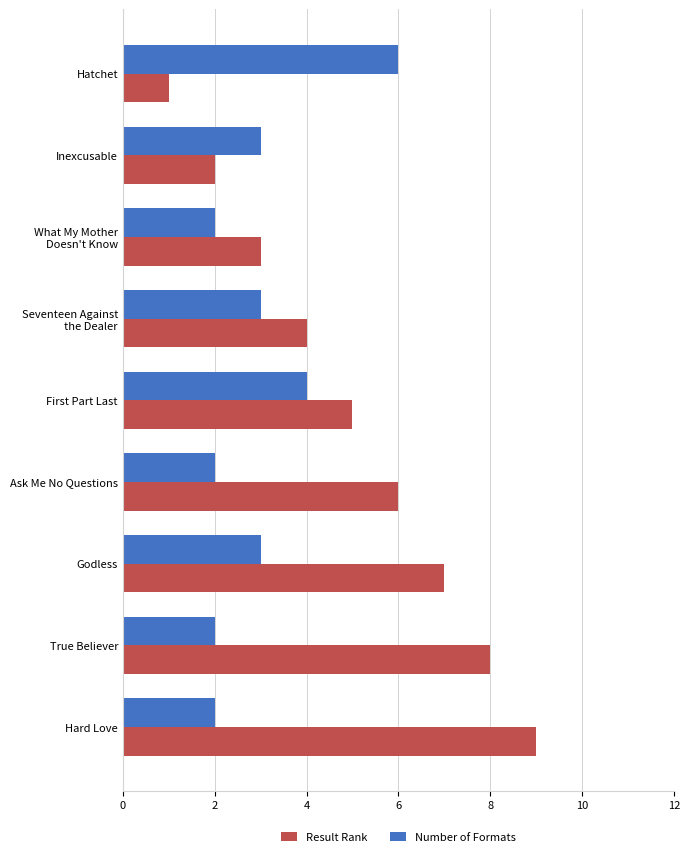

What is the lowest value of the Number of Formats series?

2